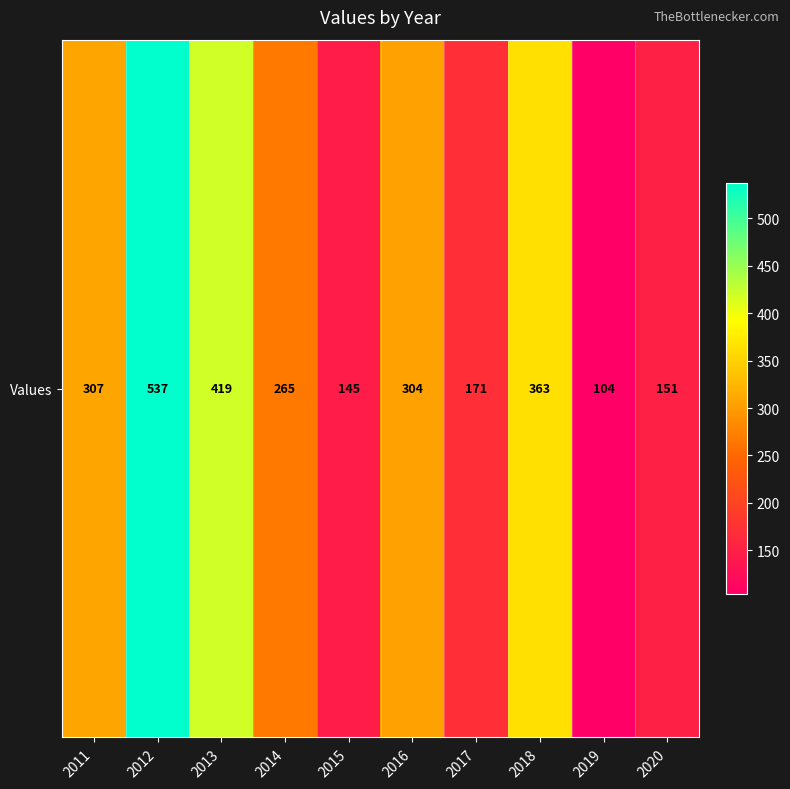

Reading left to right, transcribe all the data shown in this chart.

2011=307	2012=537	2013=419	2014=265	2015=145	2016=304	2017=171	2018=363	2019=104	2020=151